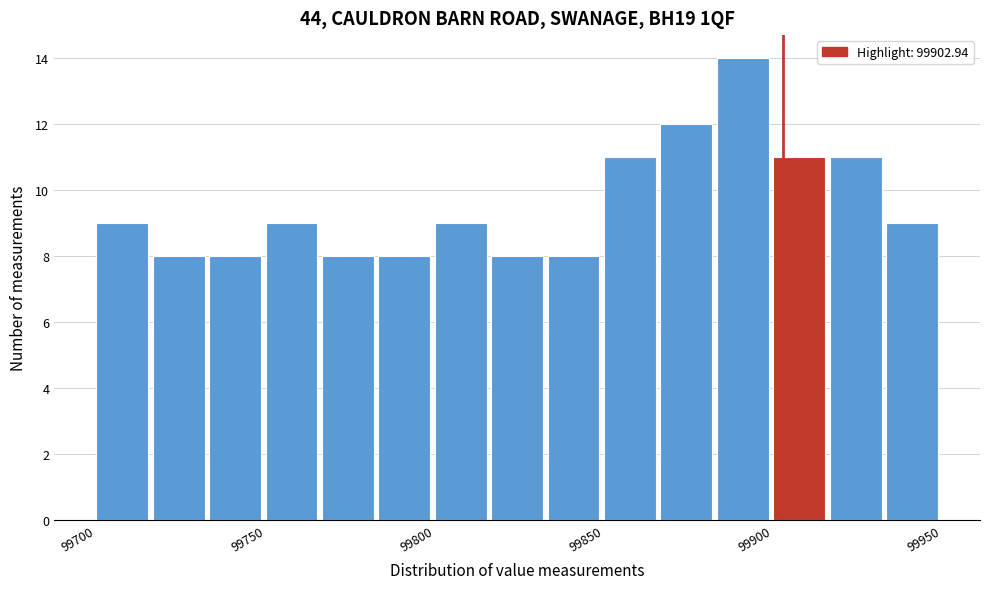

Read against the x-axis, roughly where is the centre of the tallest bar?

99890